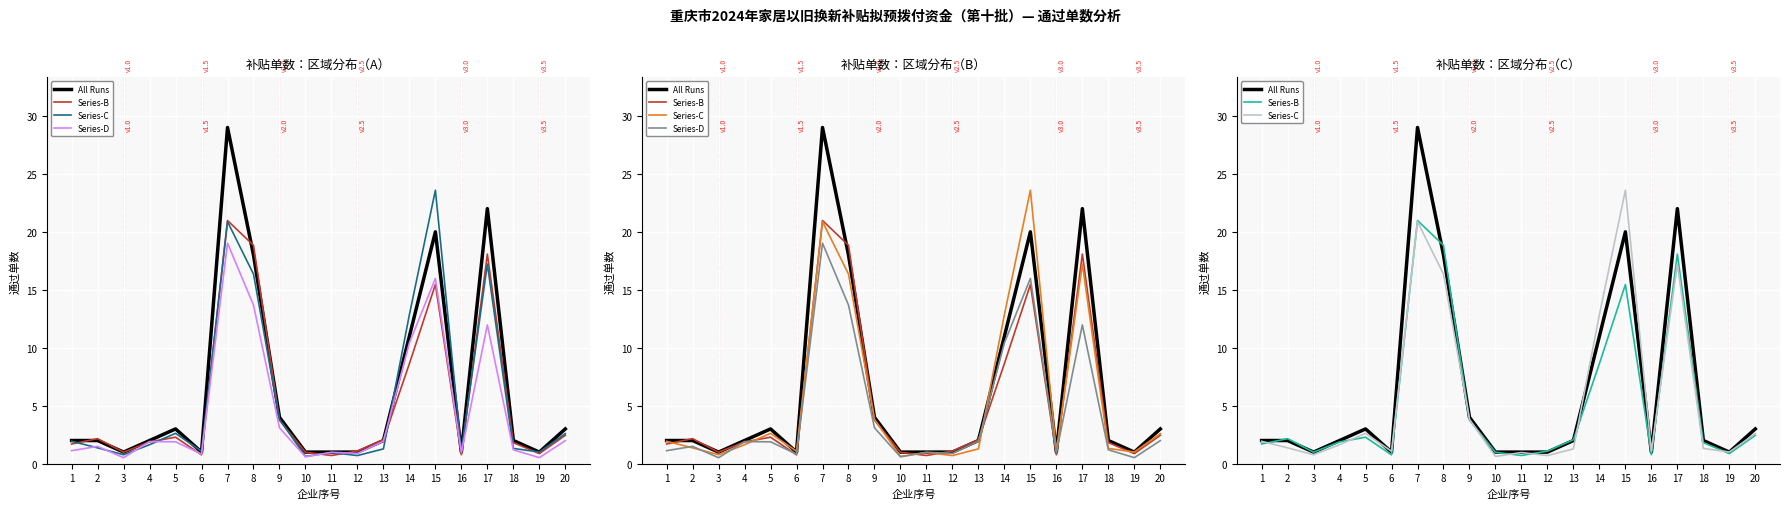

What is the difference between the Series-B values at 4 and 14?

6.8